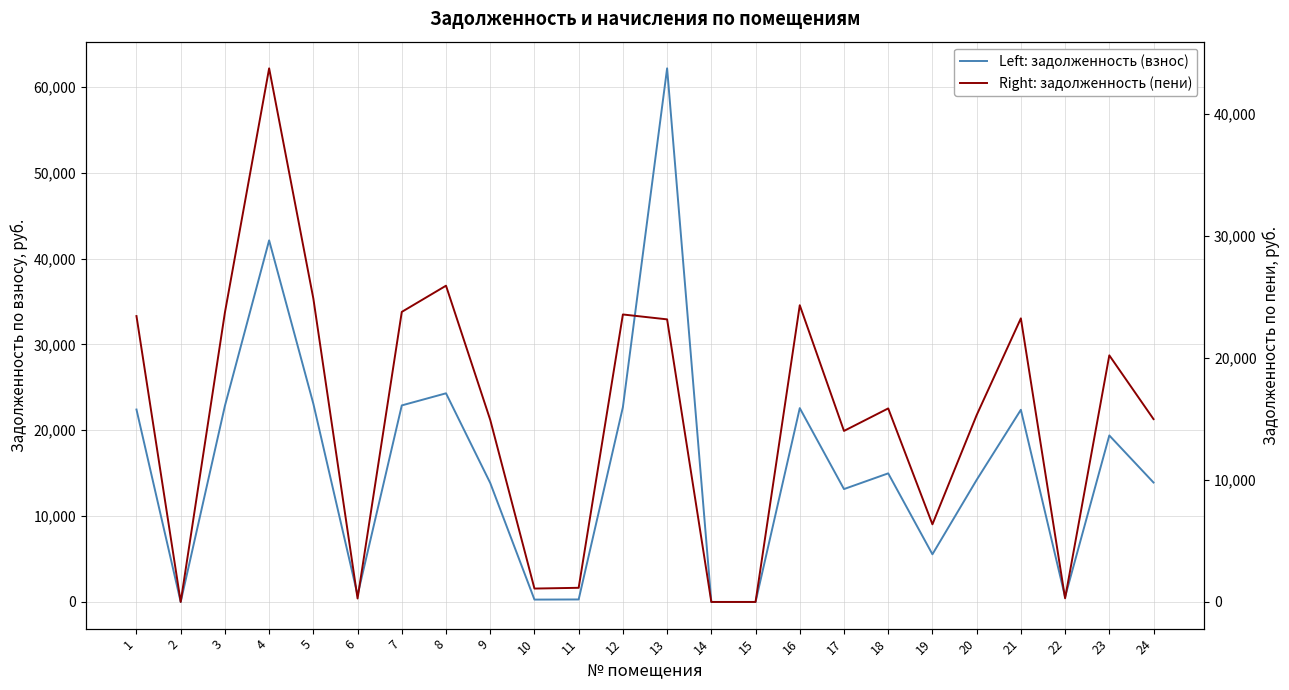

At which category is the sum across all series the highest?

4